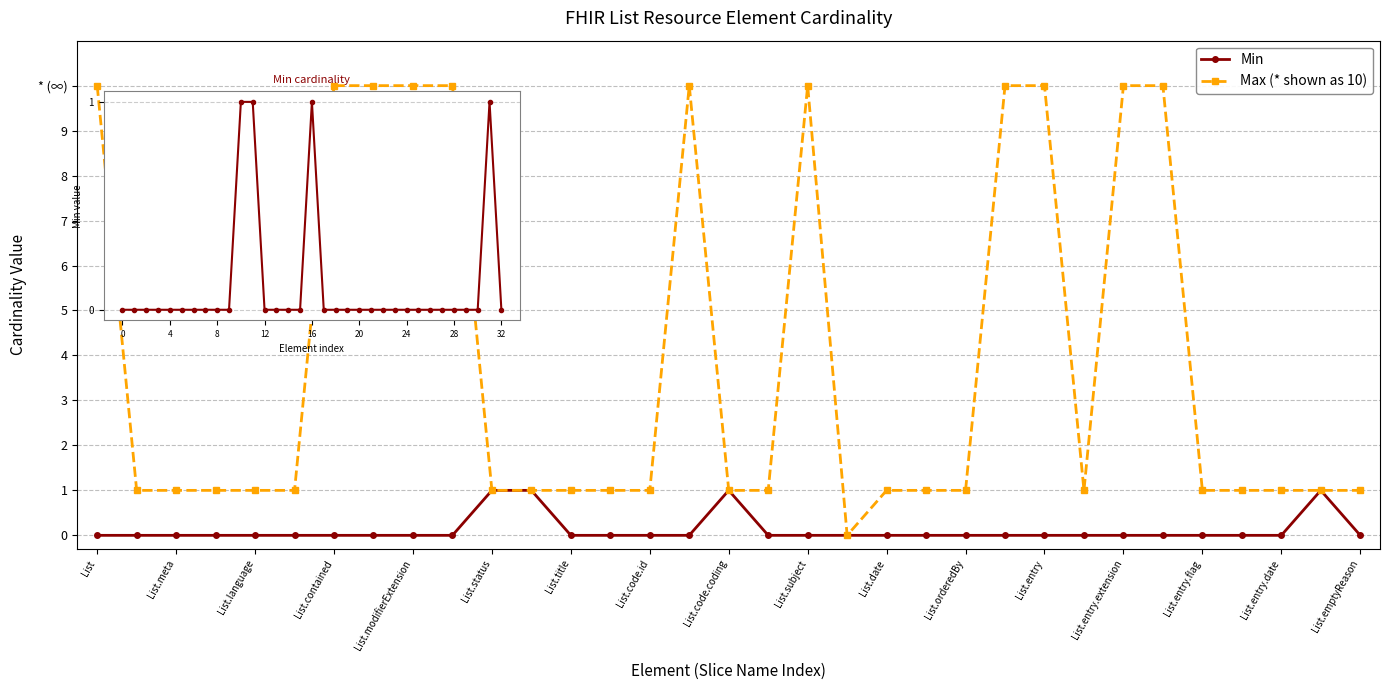

Is this an area chart (filled region under the line)?

No